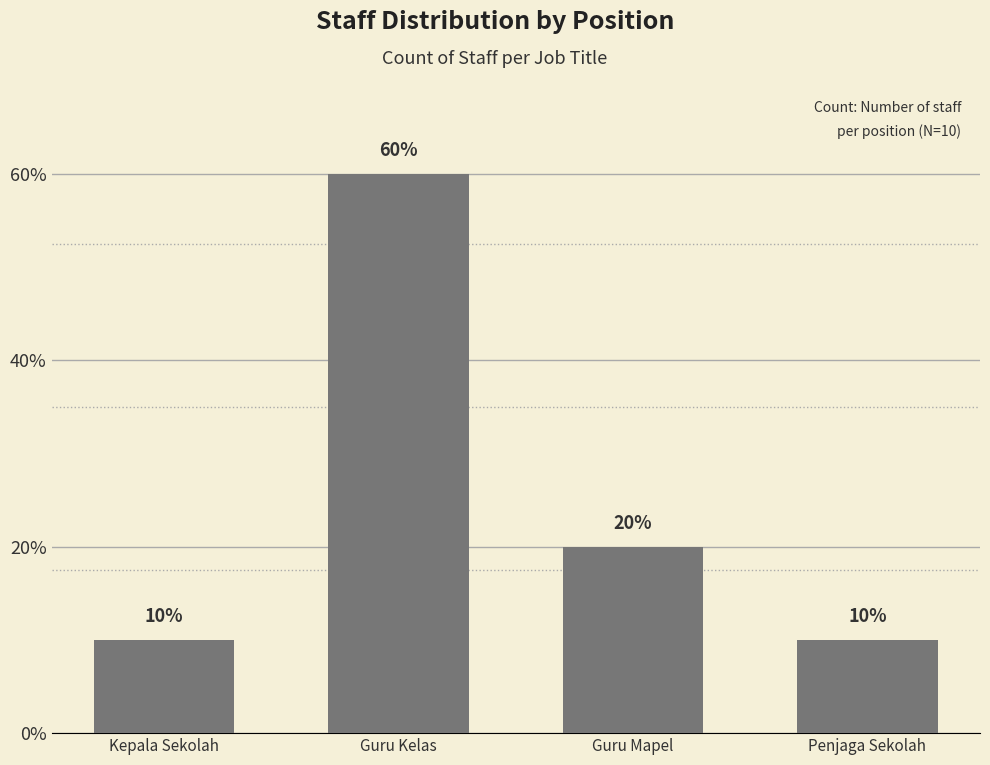

What is the value of the 2nd bar from the left?

6